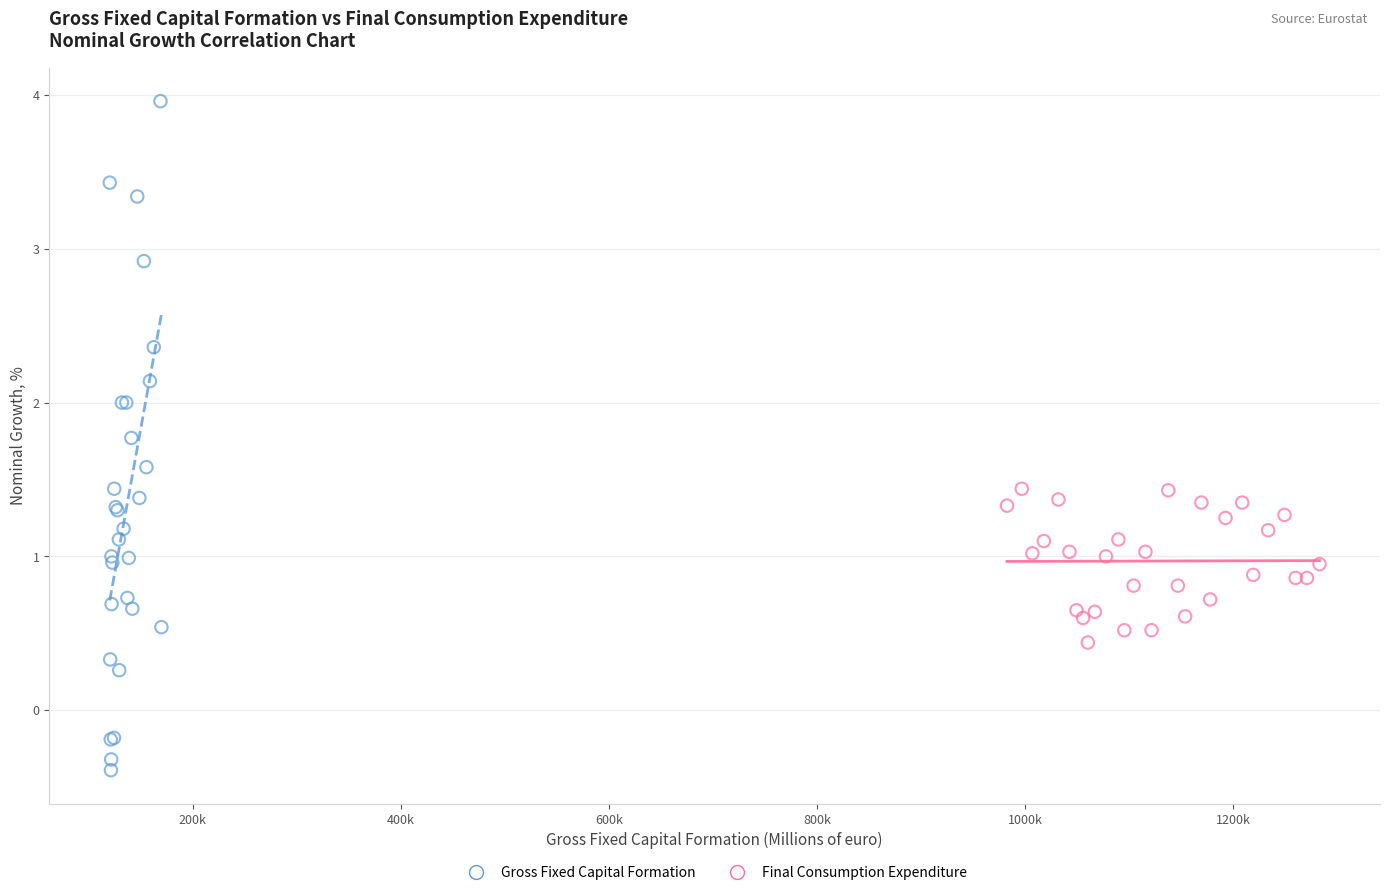

Which series contains the highest Y value?

Gross Fixed Capital Formation